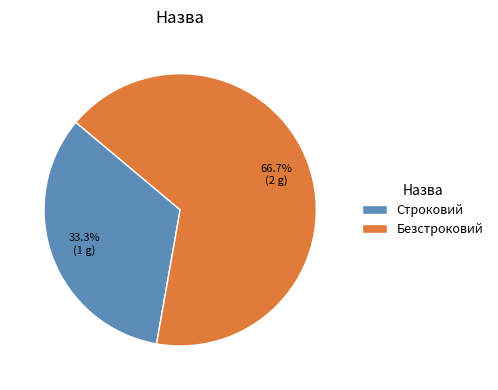

Between Строковий and Безстроковий, which is larger?

Безстроковий